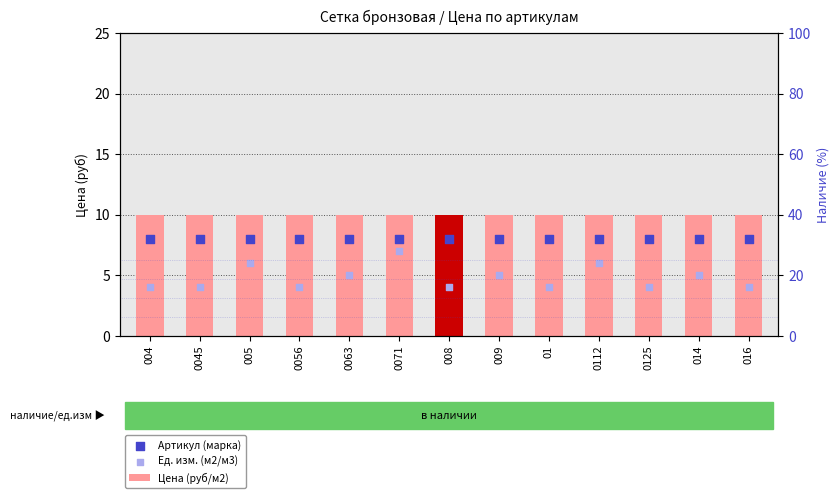

Which series reaches the maximum Y coordinate?

Цена (руб/м2)